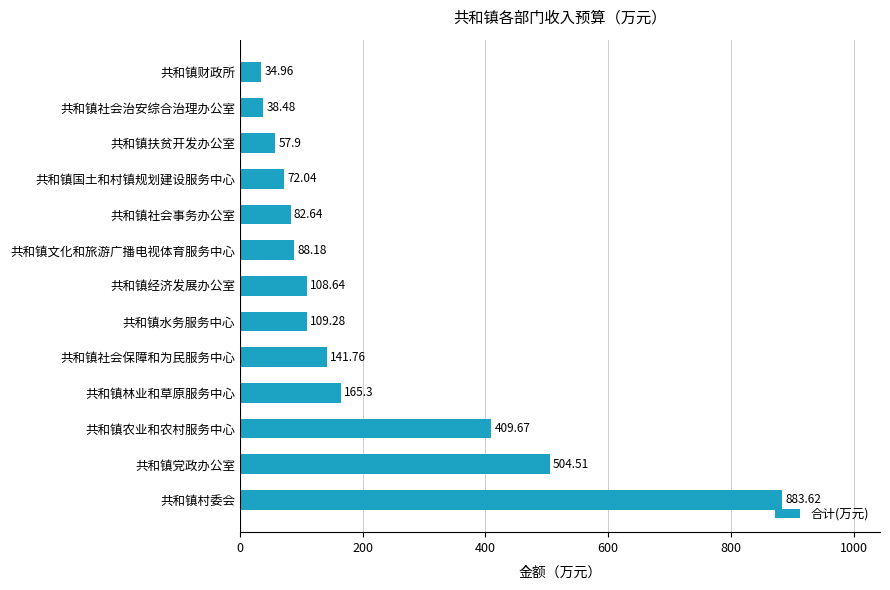

Where is the data nearest to the value 459?

共和镇党政办公室